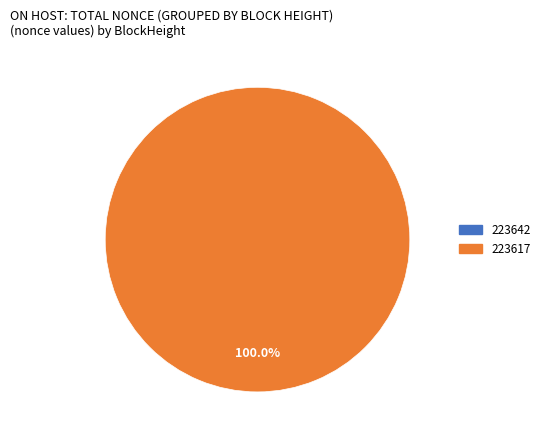

How many segments does this pie chart have?

2